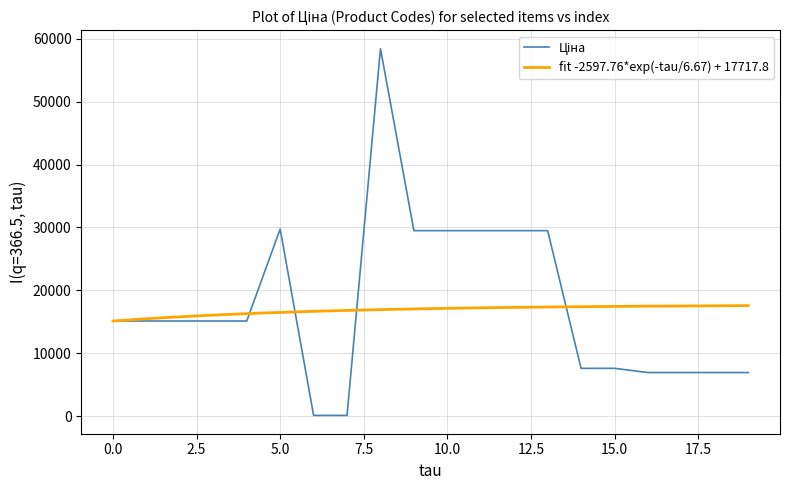

True or false: Залишок and Доп. ціна intersect in this chart.

False